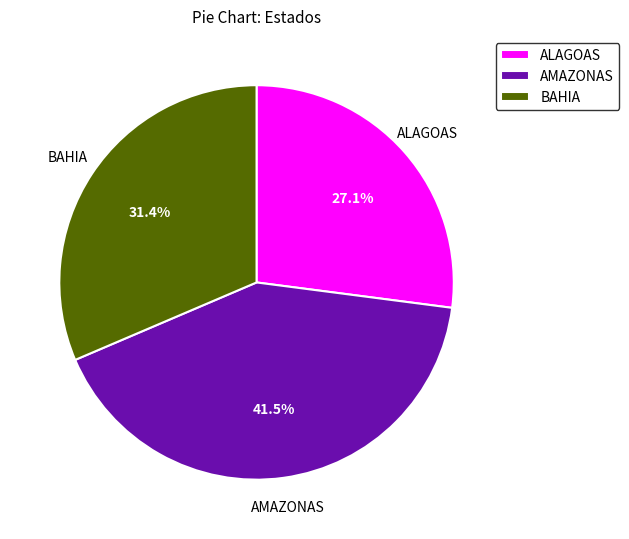

Which slice is the smallest?

ALAGOAS